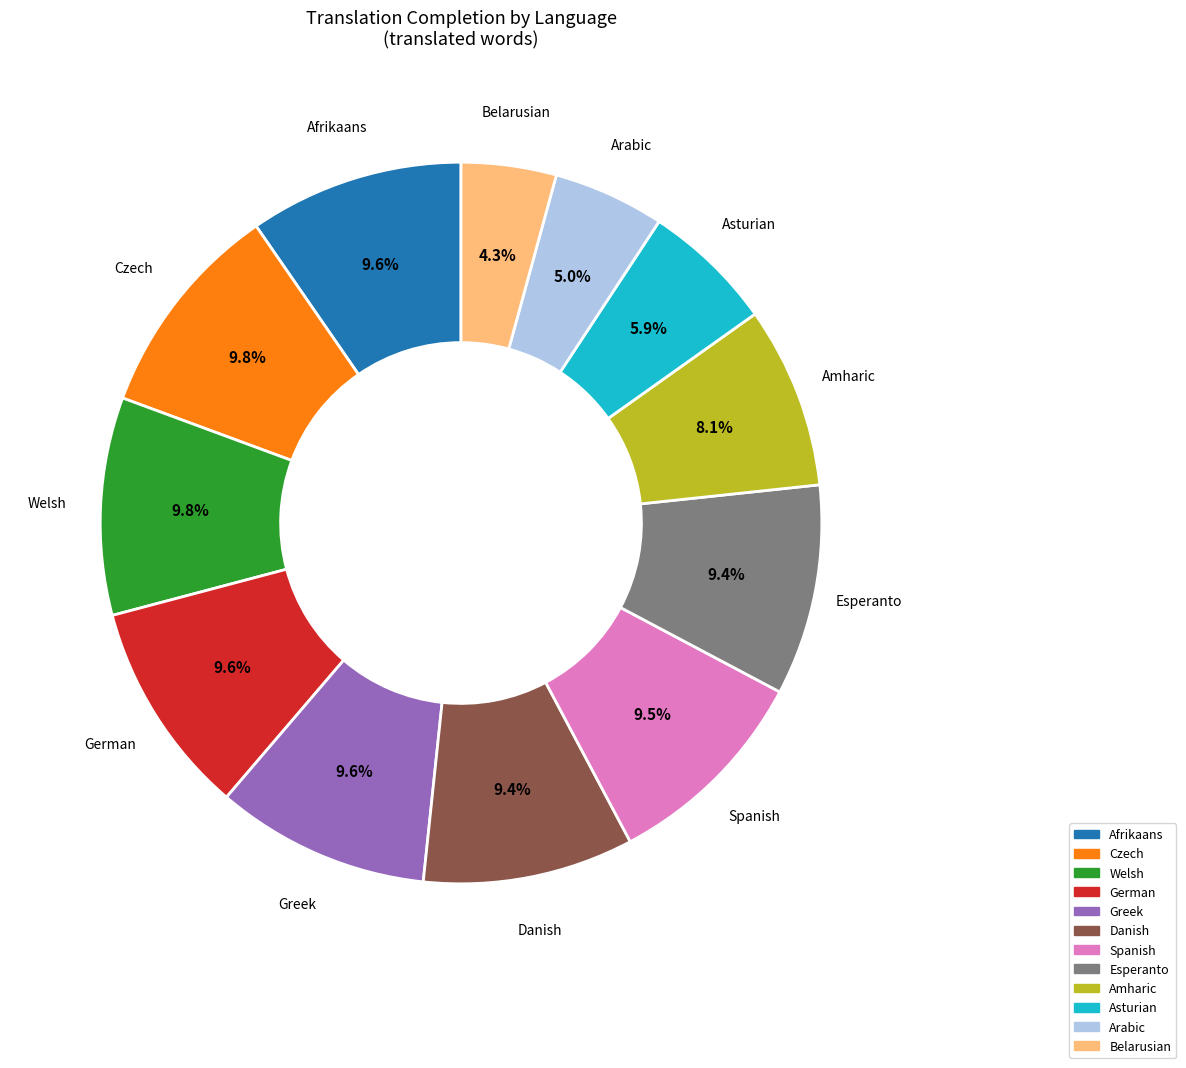

Does any single category account for the majority?

No